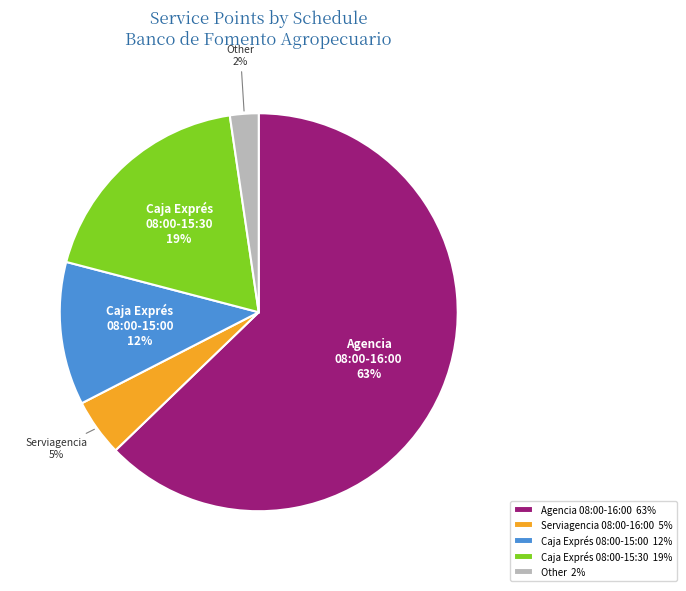

Is there a majority slice in this chart?

Yes